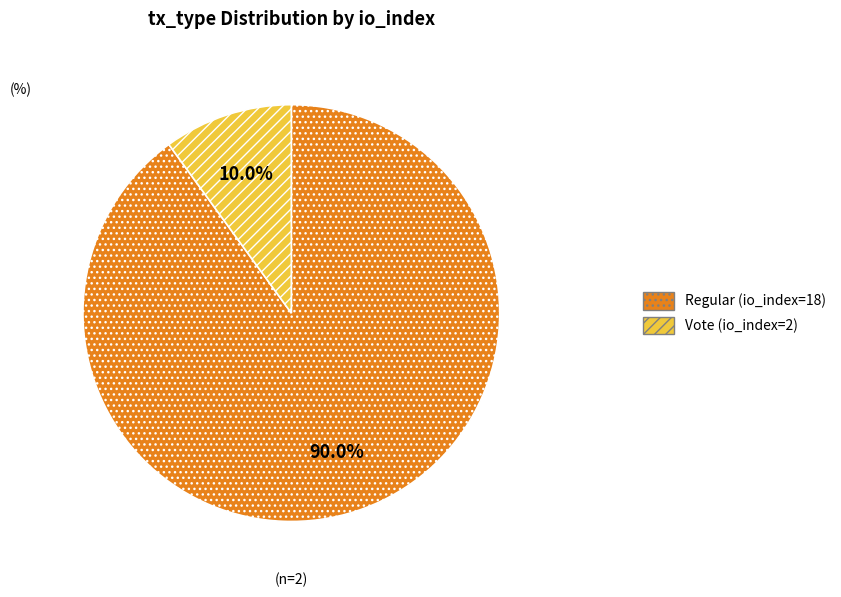

Does Regular (io_index=18) account for over 50% of the chart?

Yes